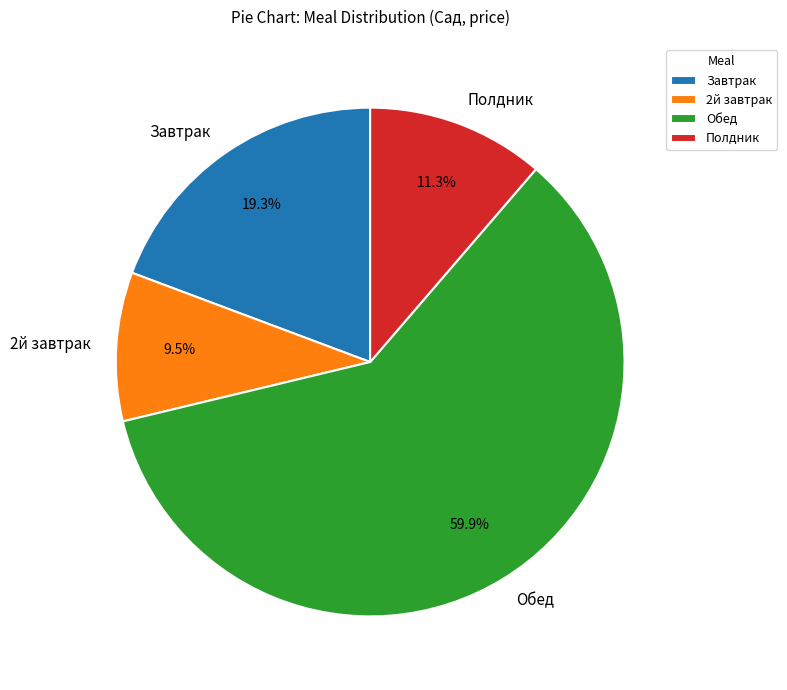

Is there a majority slice in this chart?

Yes